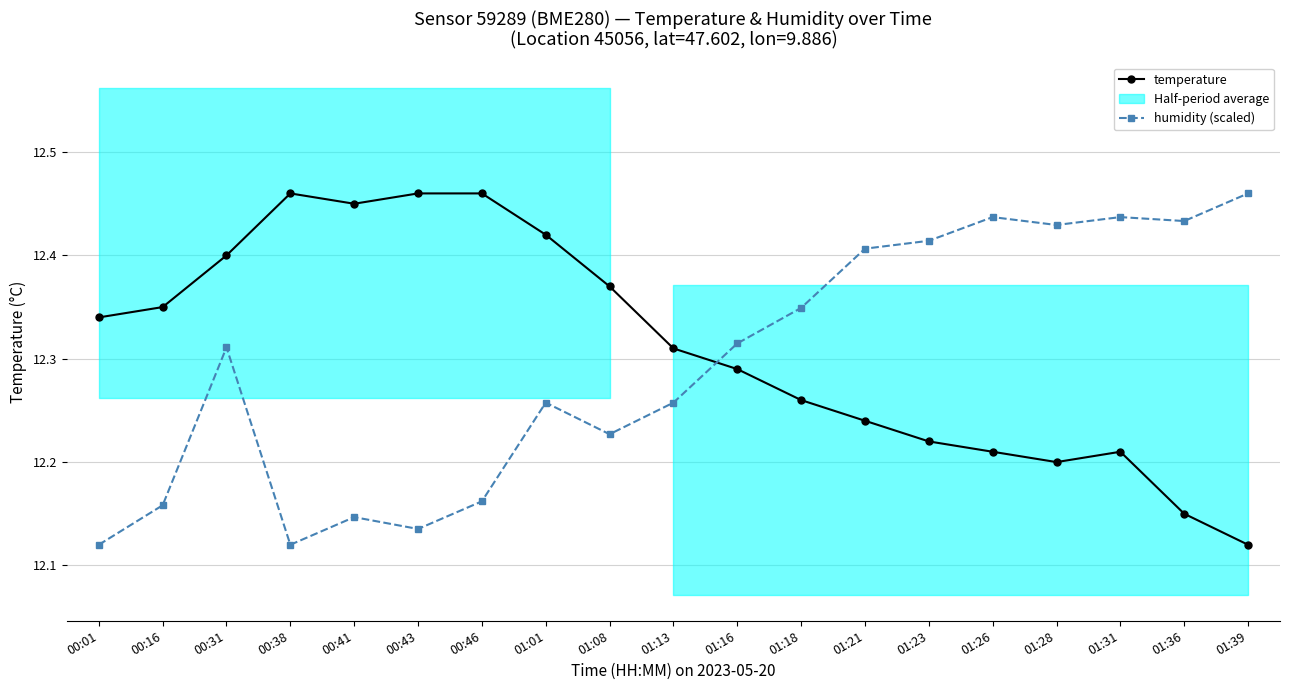

List the series in order of their overall mean, highest first.

temperature, humidity (scaled)